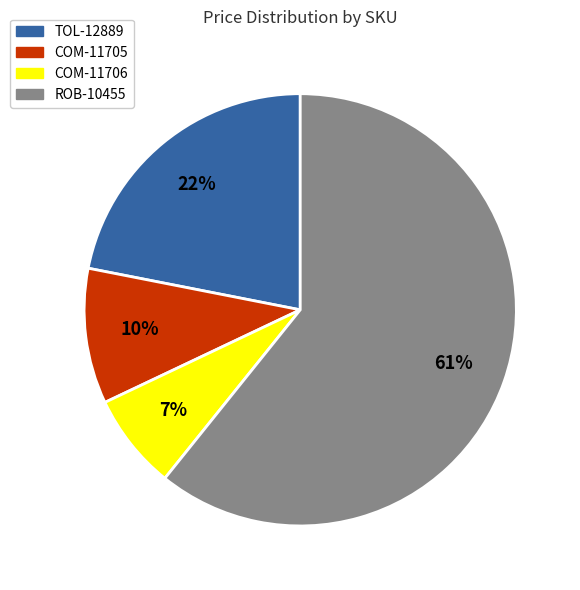

To the nearest percent, what percentage of the pie is COM-11705?

10%